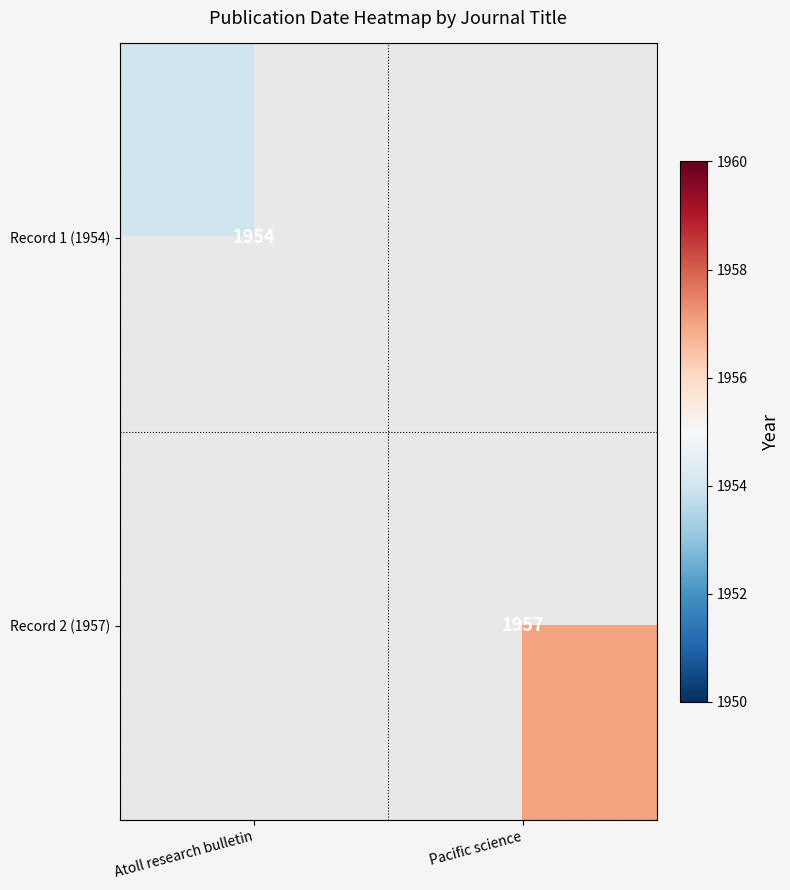

Is the value of Record 2 (1957) at Pacific science greater than the value of Record 1 (1954) at Atoll research bulletin?

Yes